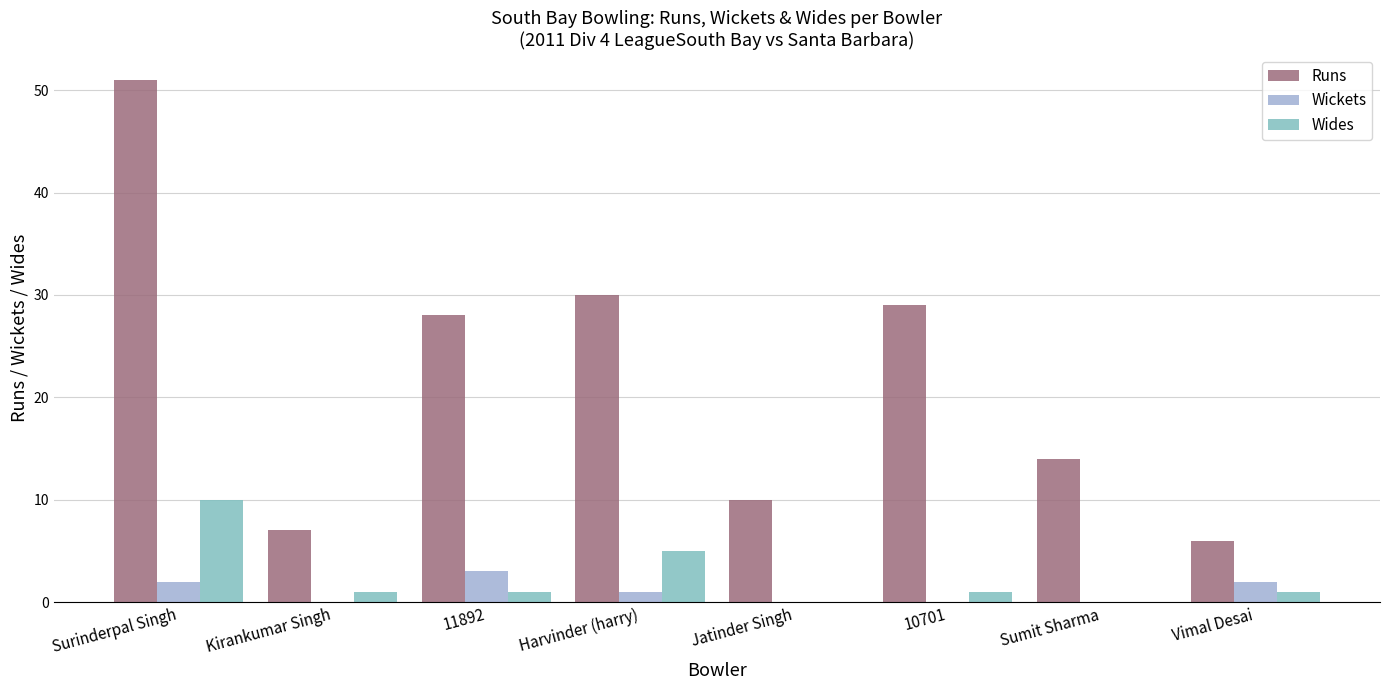

What is the sum of all Runs values?

175